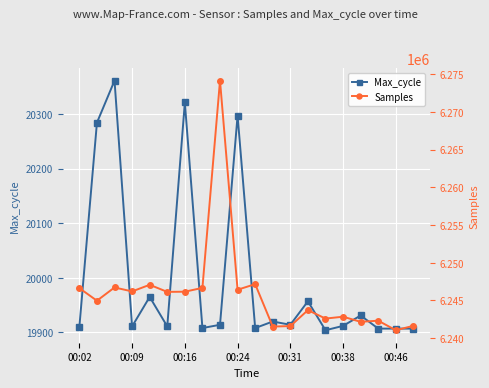

In Samples, how many points are higher than both neighbors (excluding endpoints)?

7